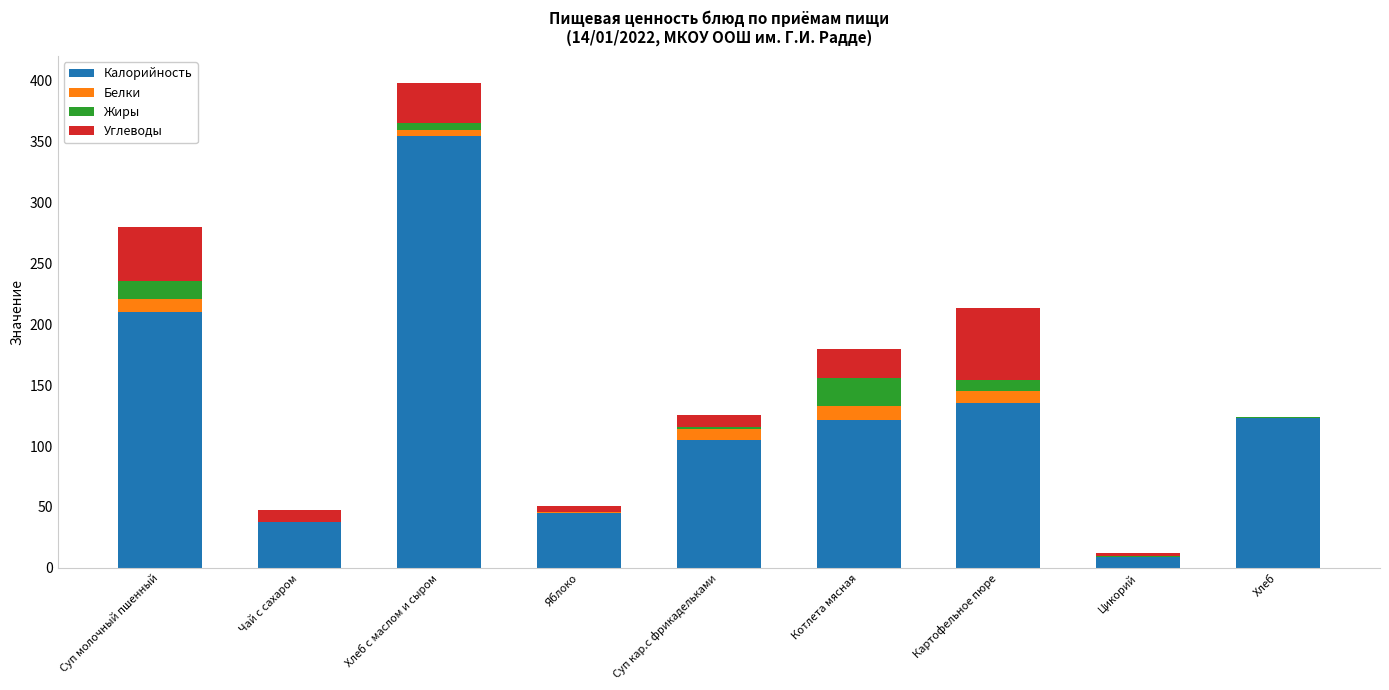

The value of Калорийность at Суп кар.с фрикадельками is 170.6. True or false?

False